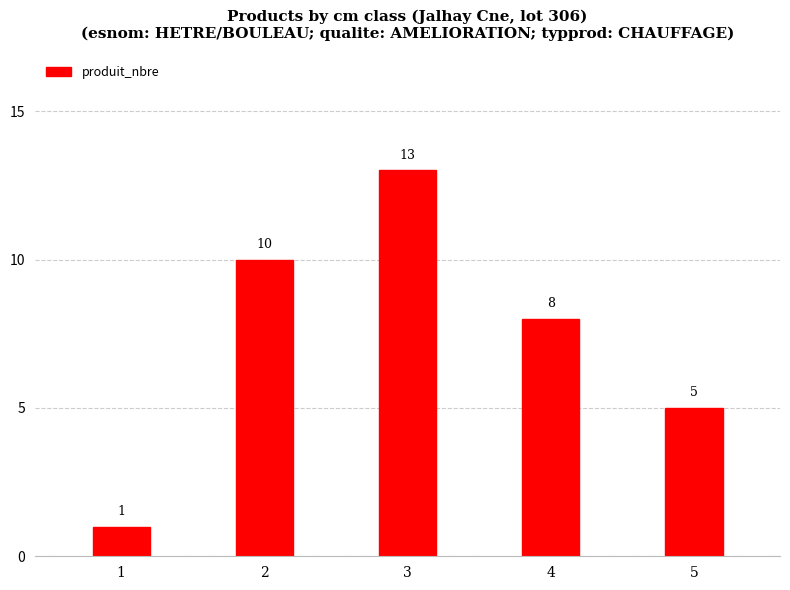

What is the change in value from 3 to 4?

-5